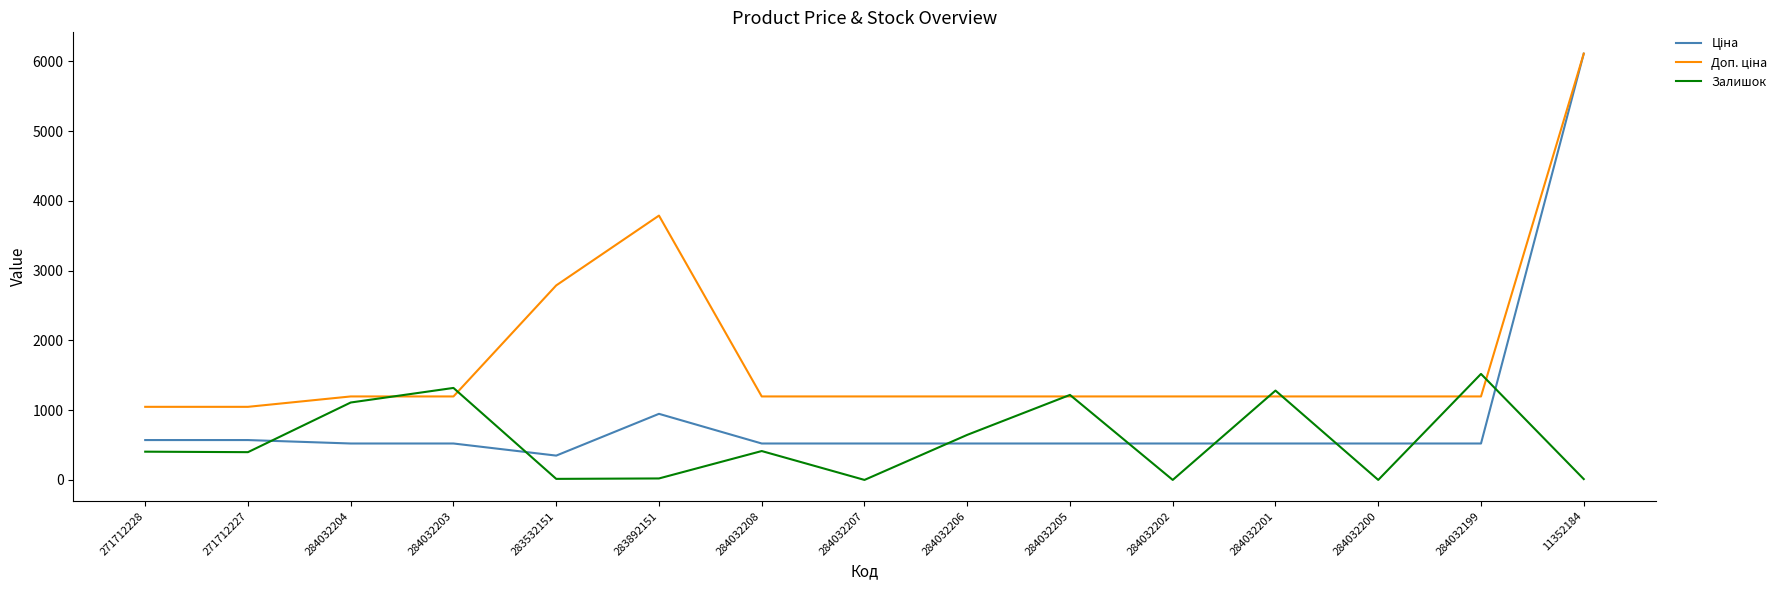

Where is Залишок nearest to the value 760?

284032206